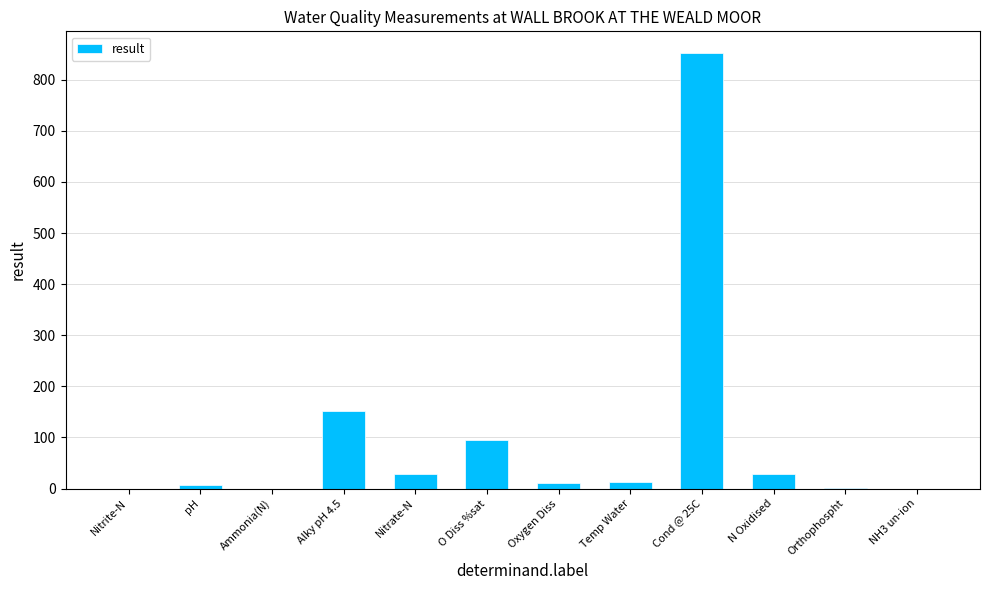

True or false: the data shows 852.0 at Cond @ 25C.

True